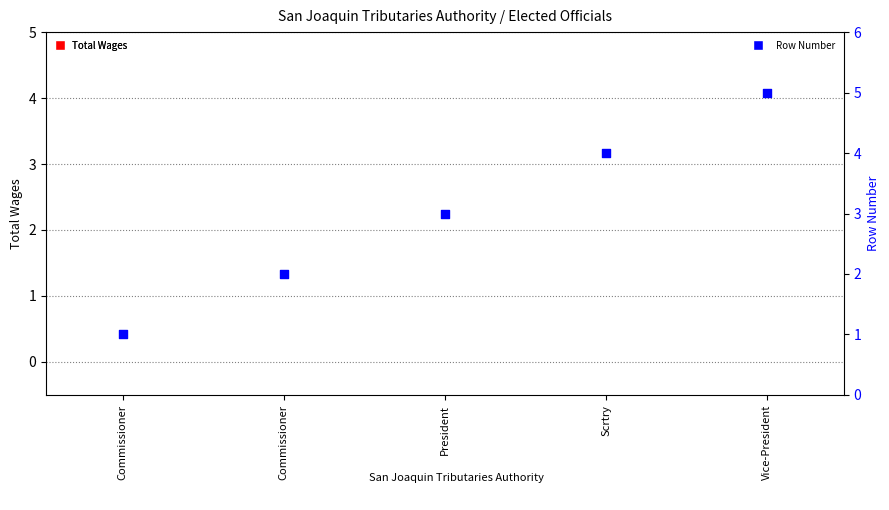

At how many categories does at least one series exceed 0?

5